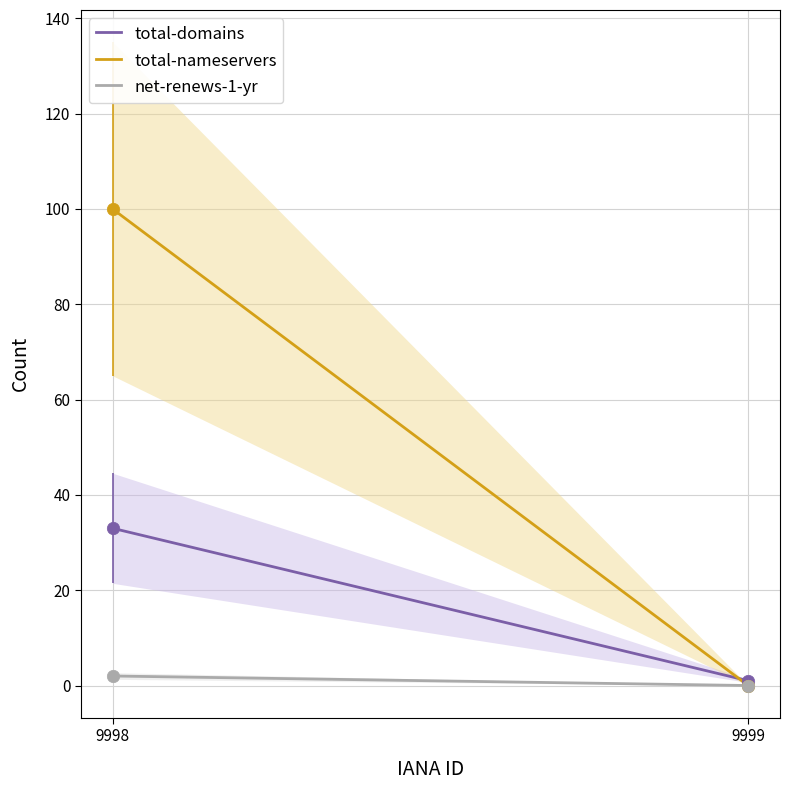

Which series reaches the minimum Y coordinate?

total-nameservers